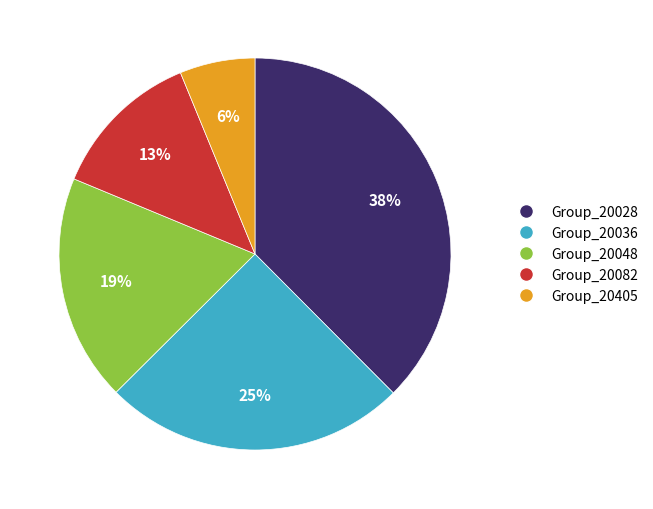

To the nearest percent, what is the average slice percentage?

20%